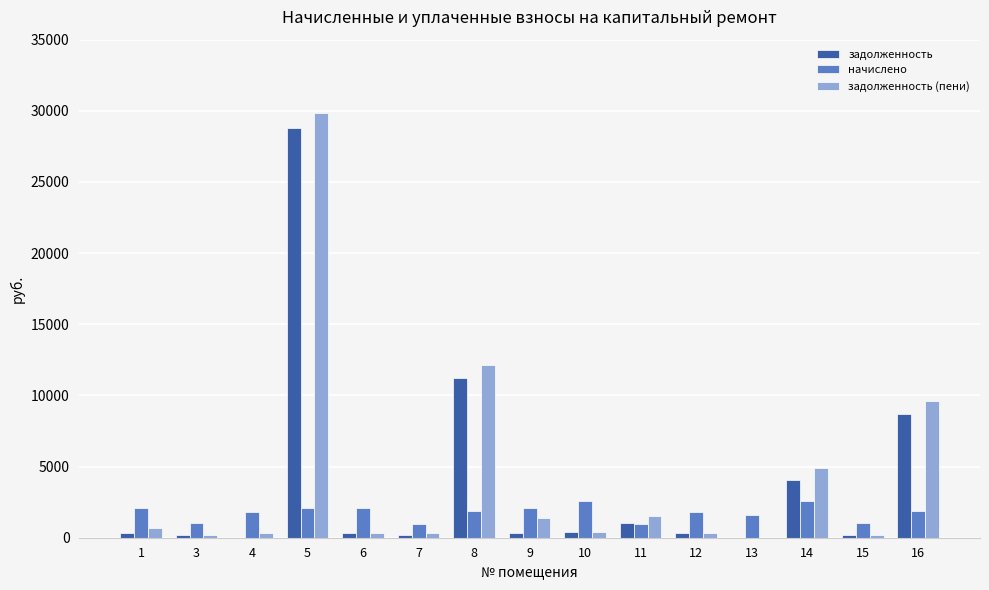

Which series changed the most between 5 and 15?

задолженность (пени)